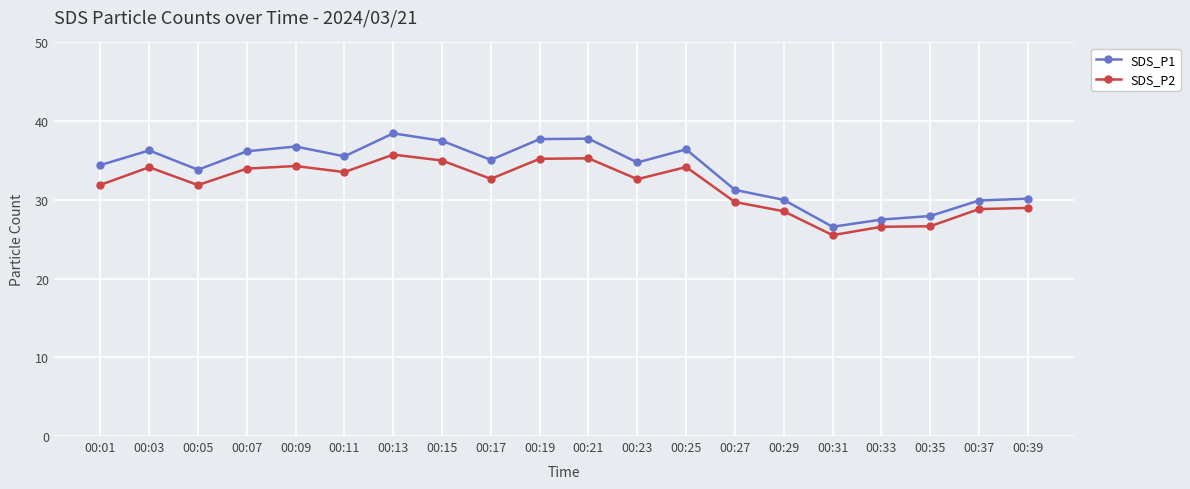

Where is the first local minimum for SDS_P1?

00:05